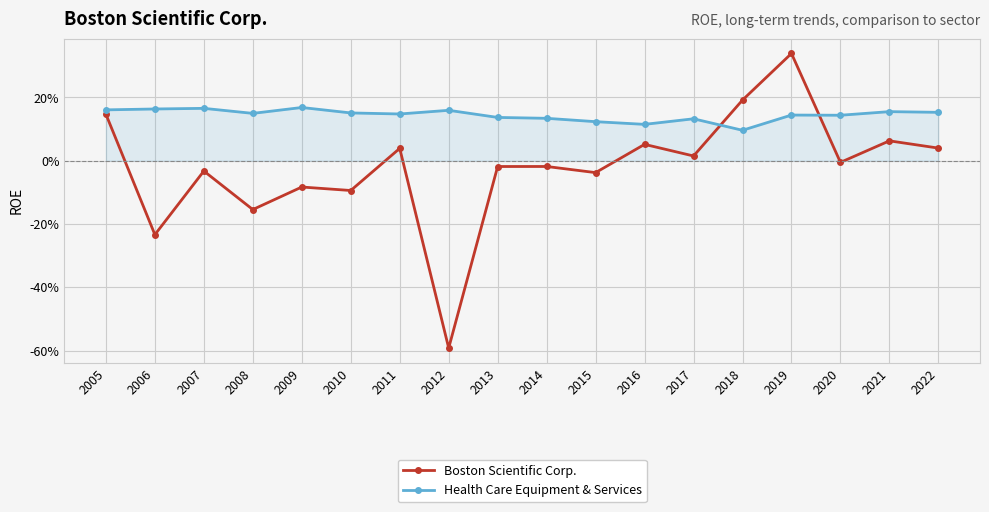

What are all the series names shown in the legend?

Boston Scientific Corp., Health Care Equipment & Services